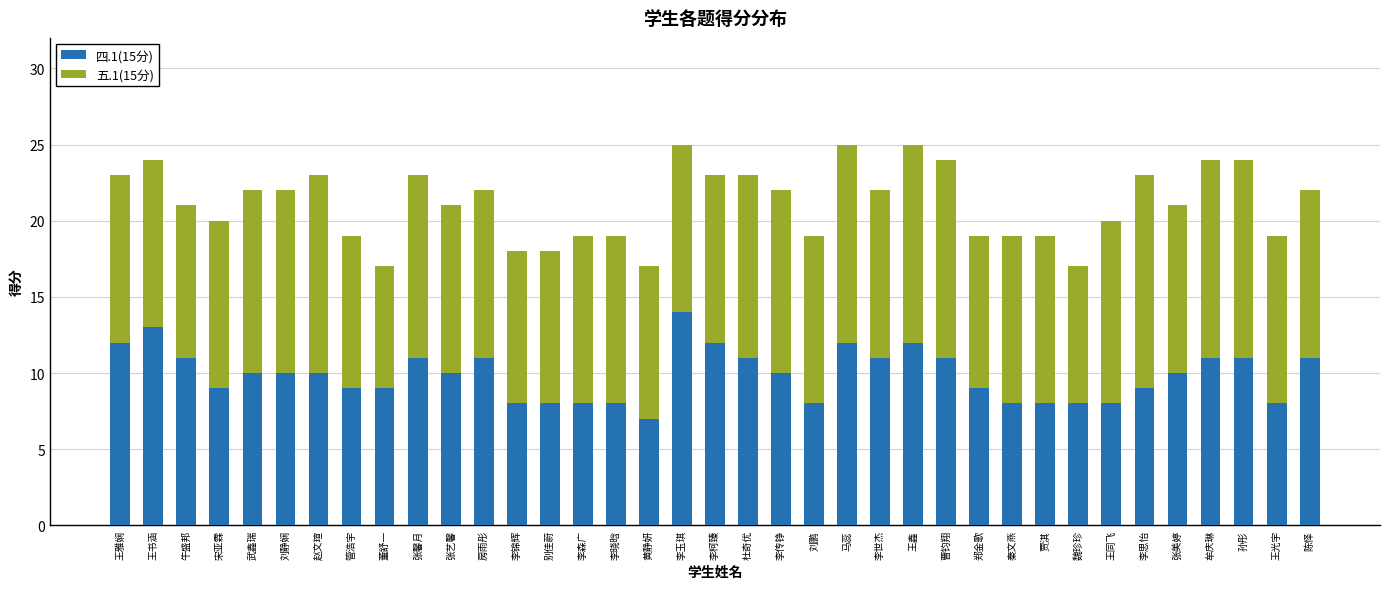

The value of 四.1(15分) at 李玉琪 is 14. True or false?

True